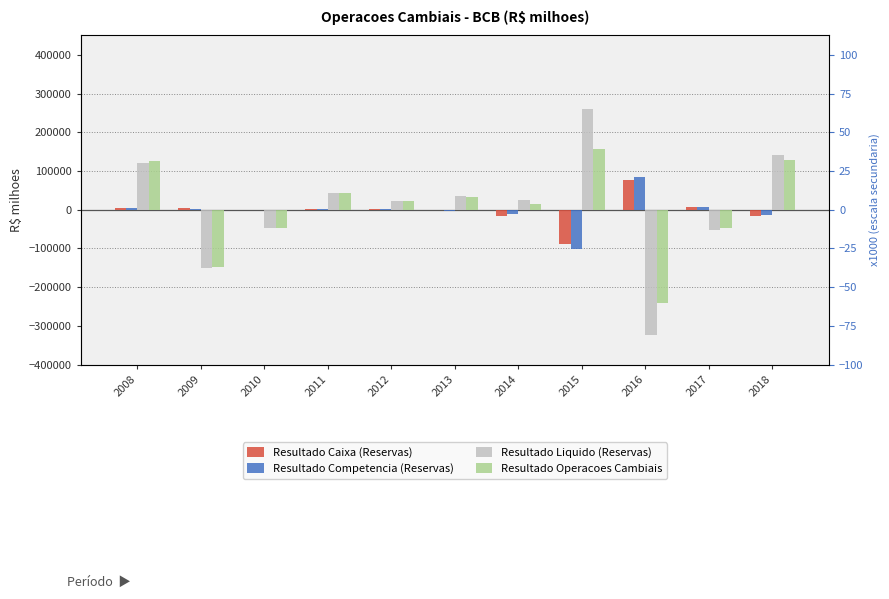

What are all the series names shown in the legend?

Resultado Caixa (Reservas), Resultado Competencia (Reservas), Resultado Liquido (Reservas), Resultado Operacoes Cambiais